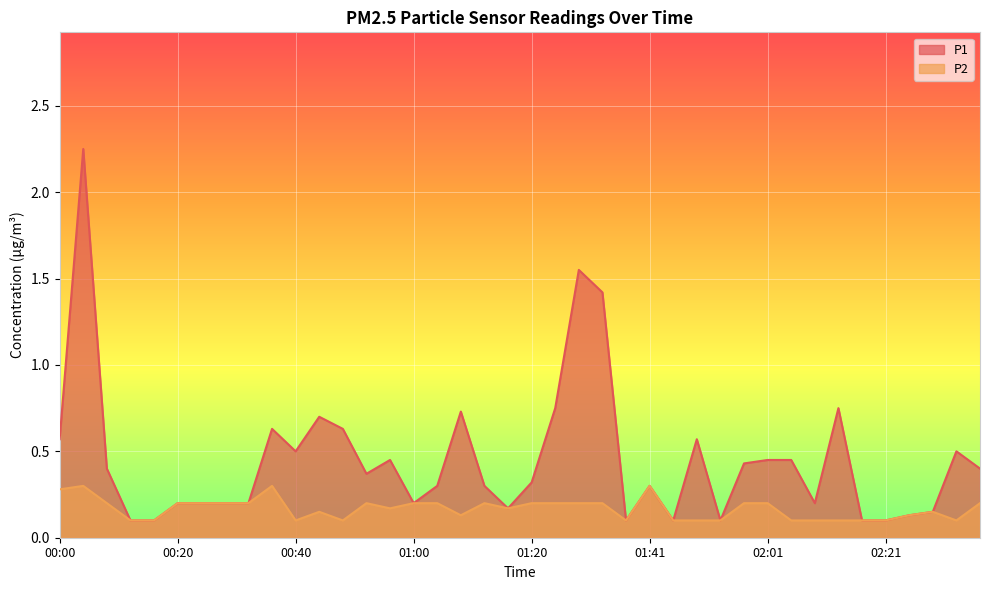

What is the value of the P2 point at the 10th from the left?

0.3